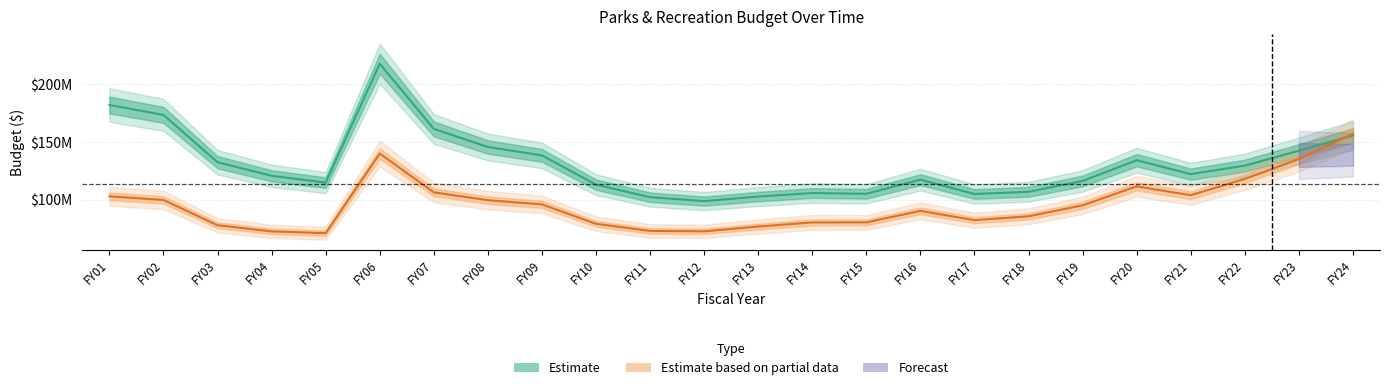

Is the value of not_adjusted_for_inflation at FY12 greater than the value of adjusted_for_inflation at FY12?

No